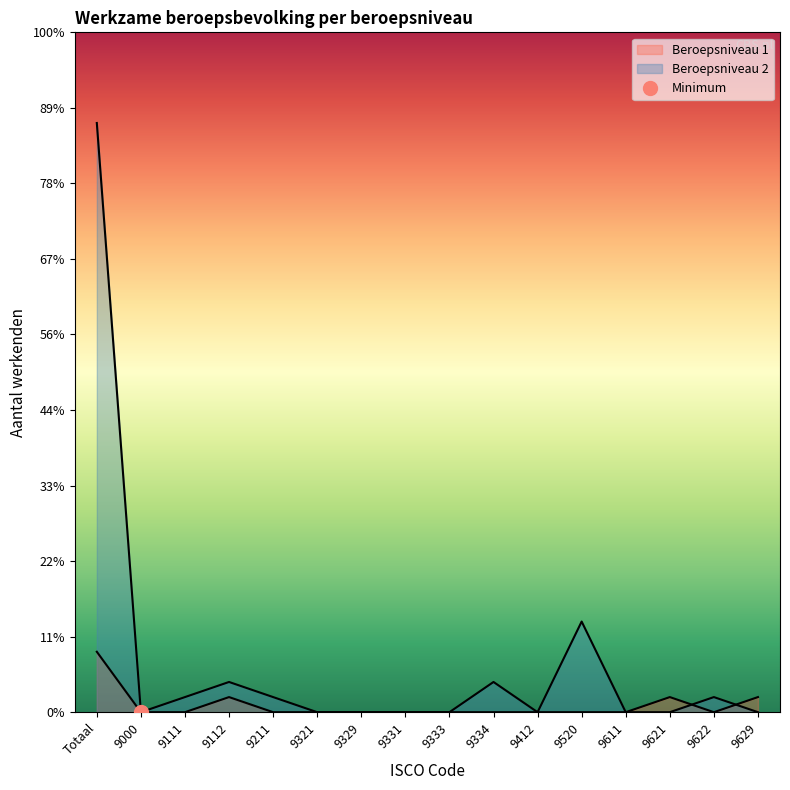

Is it true that Beroepsniveau 2 equals 1 at 9622?

True